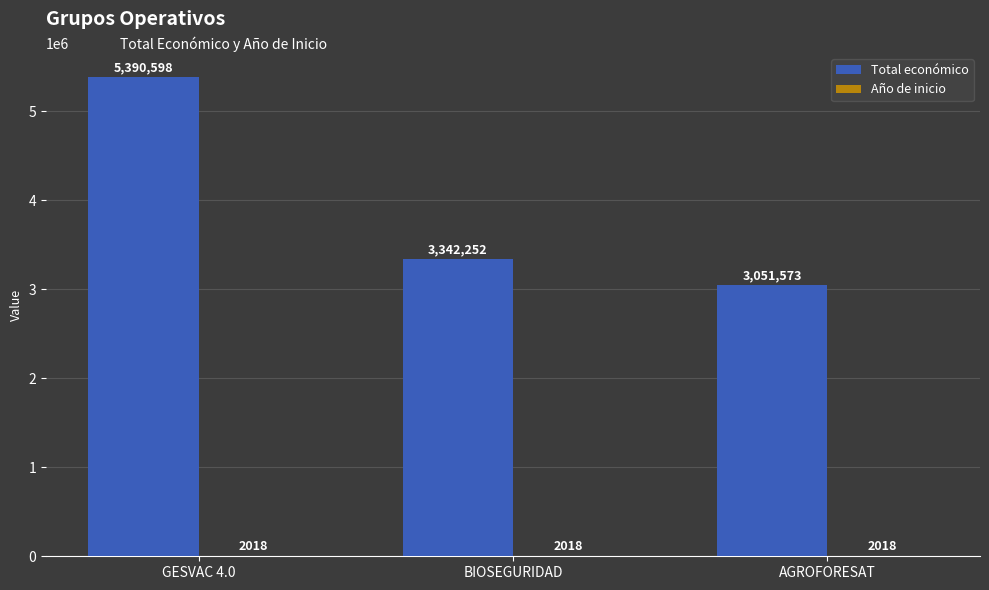

What value does the Total económico series have at GESVAC 4.0, to the nearest 100?

5390600